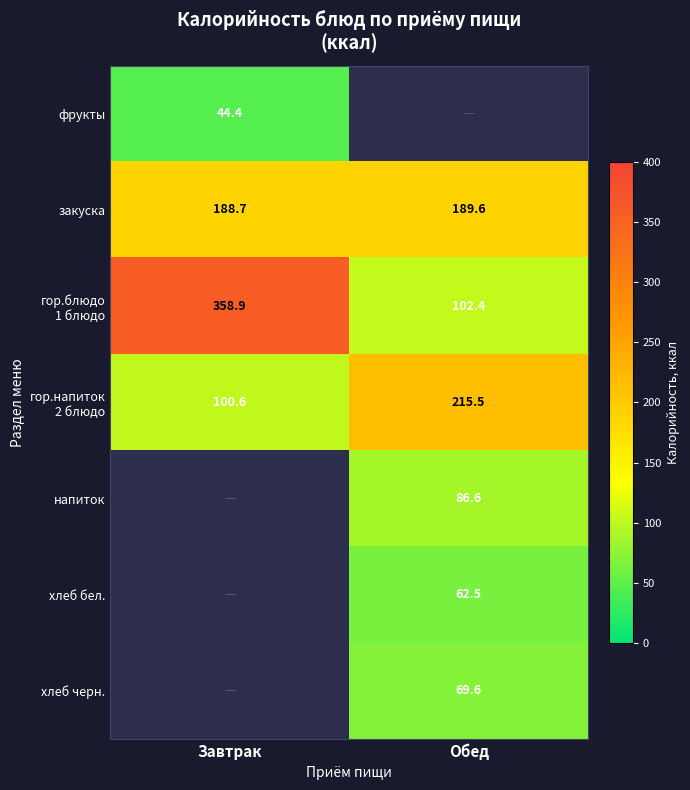

At which category is the sum across all series the highest?

Обед